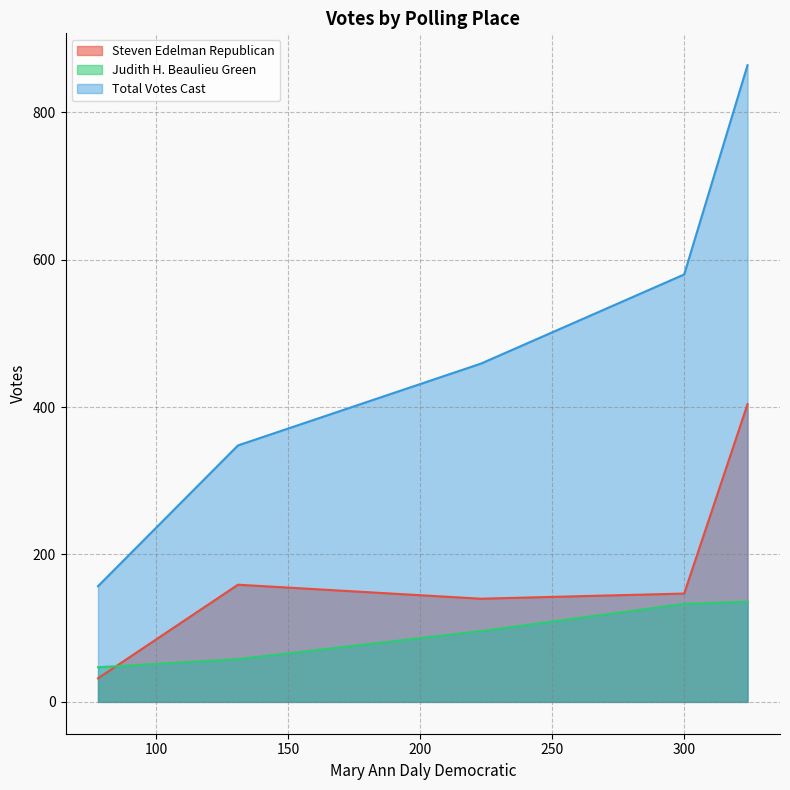

Rank the series by their average value, from highest to lowest.

Total Votes Cast, Steven Edelman Republican, Judith H. Beaulieu Green